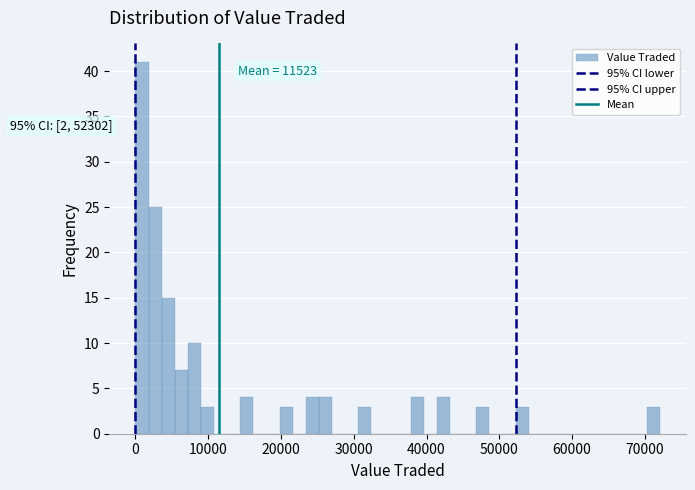

Read against the x-axis, roughly where is the centre of the tallest bar?

1000